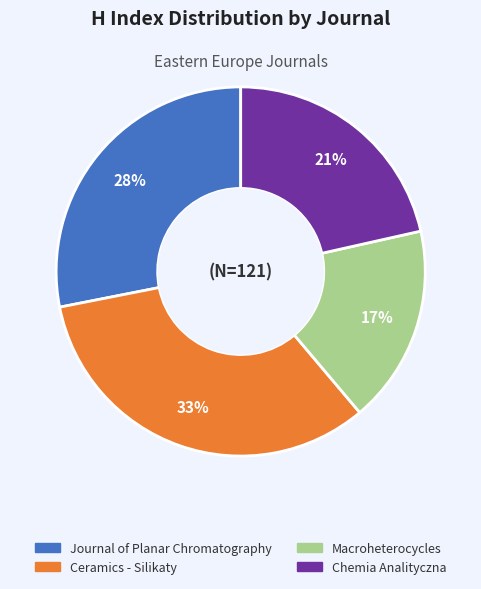

Which category has the smallest portion of the pie?

Macroheterocycles